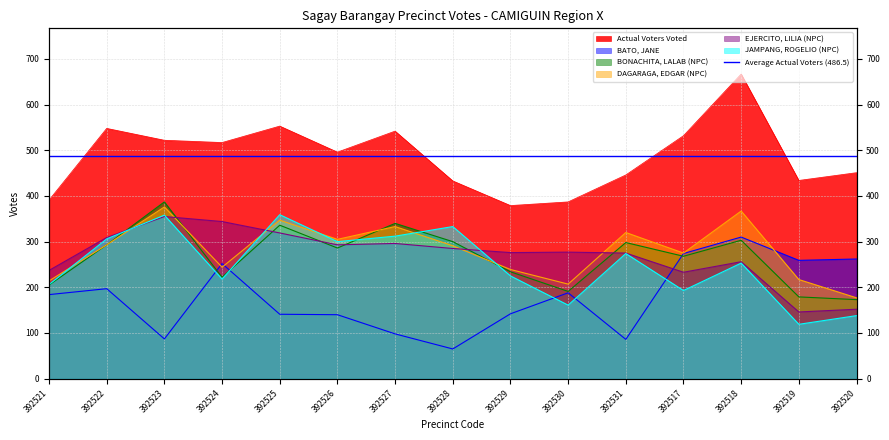

Where is Actual Voters Voted nearest to the value 523?

392523